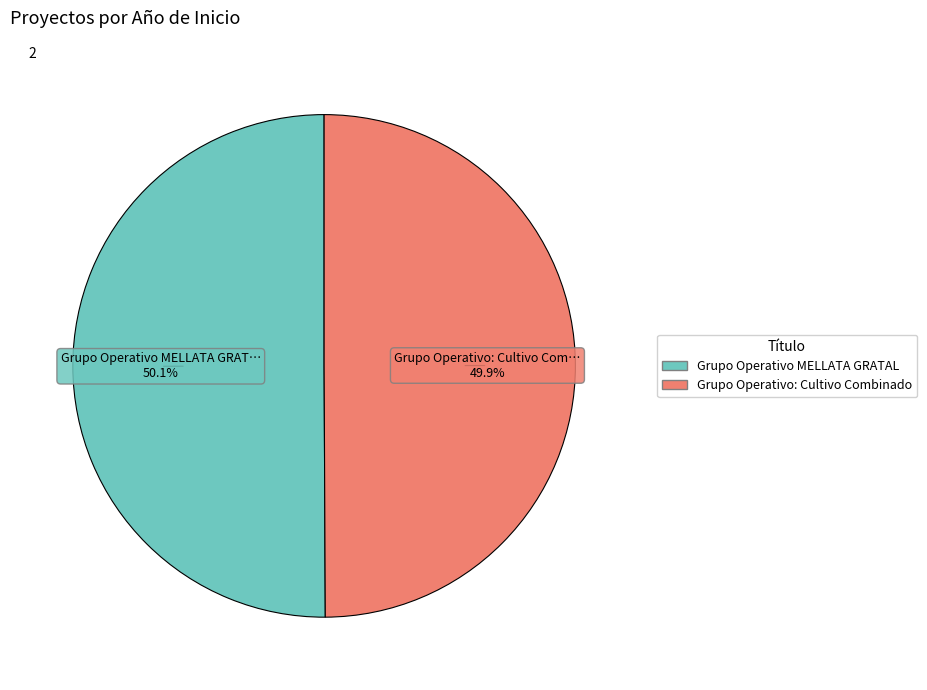

To the nearest percent, what percentage of the pie is Grupo Operativo: Cultivo Combinado?

50%